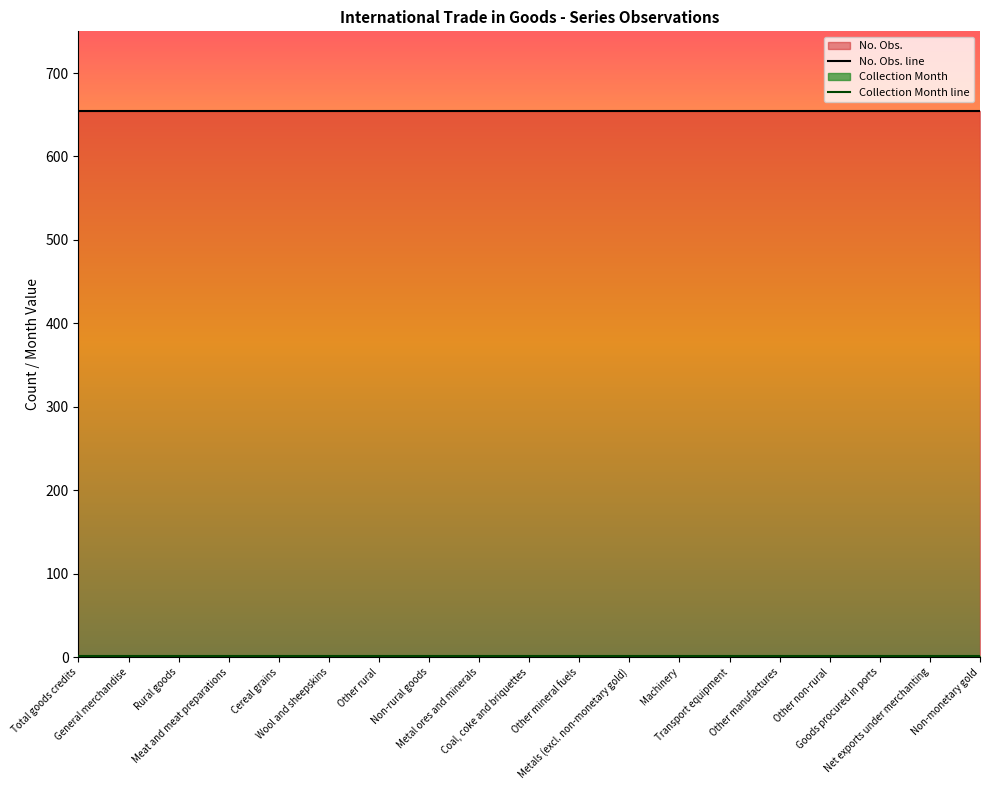

What is the difference between the highest and lowest values at Wool and sheepskins?

653